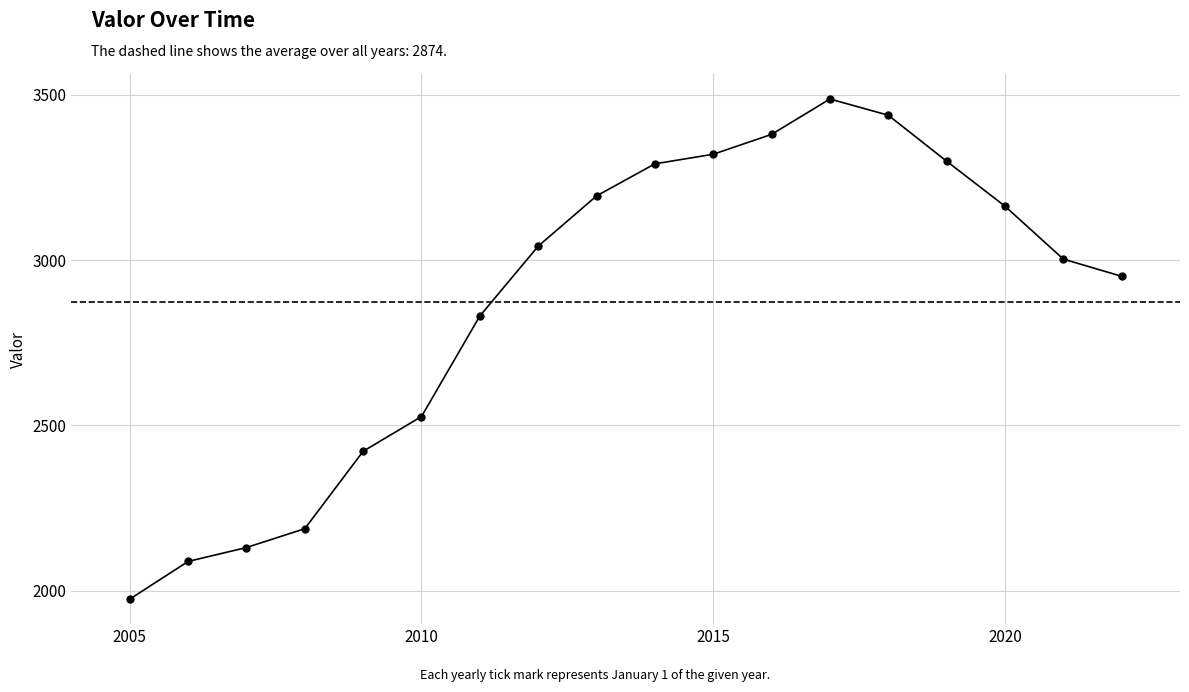

Does the chart have visible grid lines?

Yes